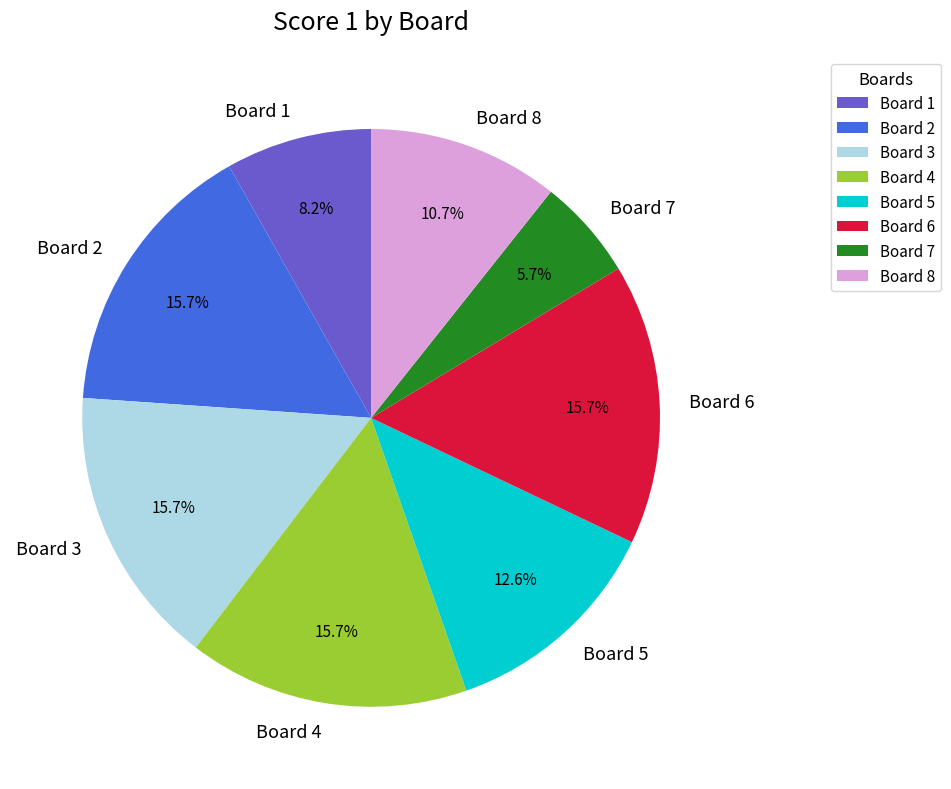

True or false: Board 2 accounts for 16% of the total.

True